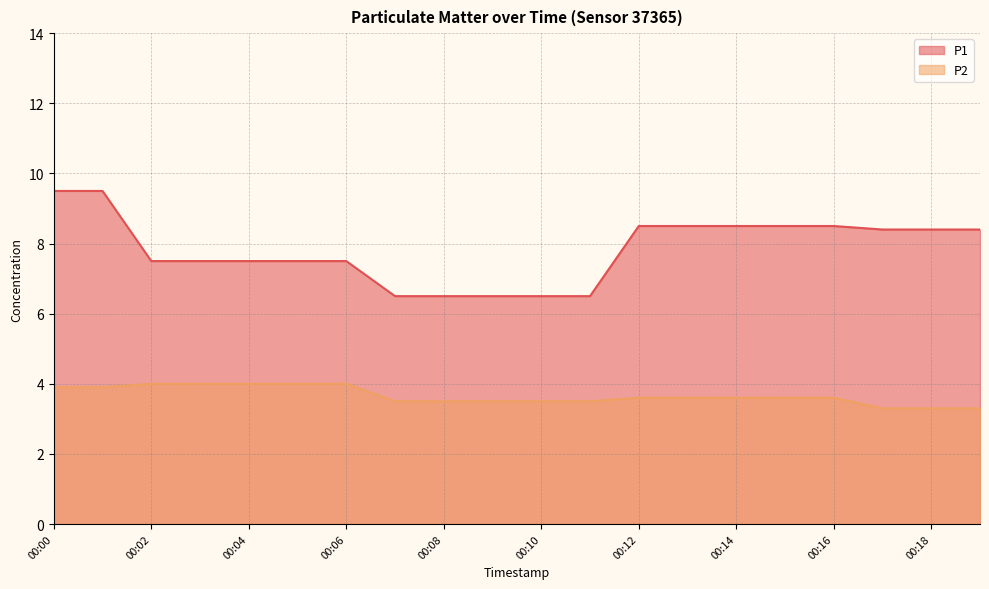

Read the P1 value at 00:13.

8.5